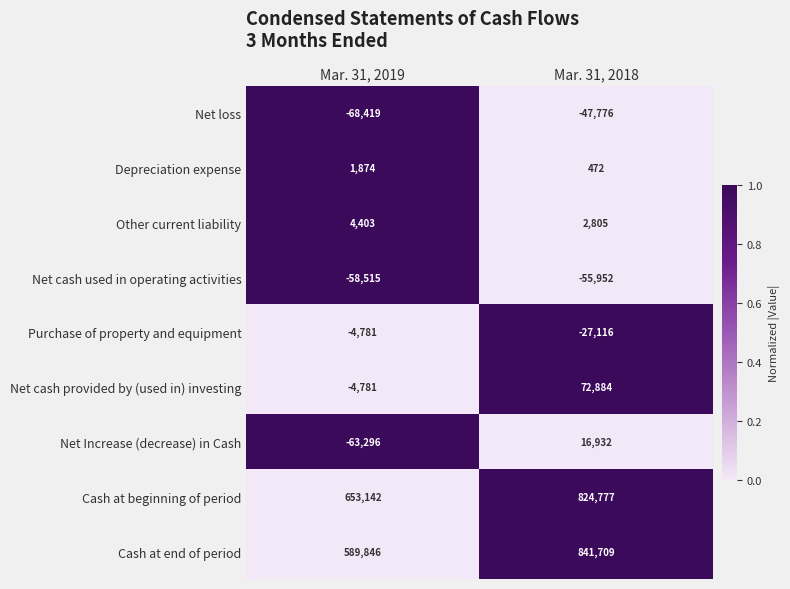

Reading right to left, what are all the values shown in this chart?

Net loss: -47776	-68419
Depreciation expense: 472	1874
Other current liability: 2805	4403
Net cash used in operating activities: -55952	-58515
Purchase of property and equipment: -27116	-4781
Net cash provided by (used in) investing: 72884	-4781
Net Increase (decrease) in Cash: 16932	-63296
Cash at beginning of period: 824777	653142
Cash at end of period: 841709	589846